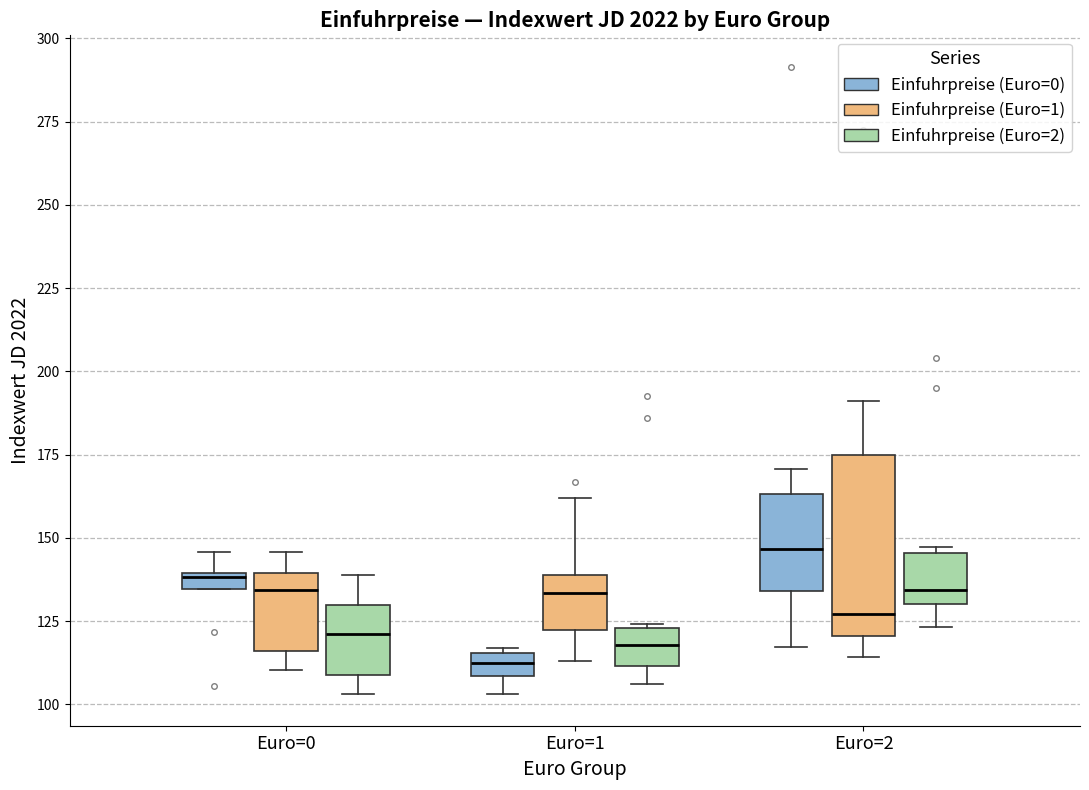

Comparing the boxes themselves (not the whiskers), which one is the tallest?

Euro=2 (Einfuhrpreise (Euro=1))